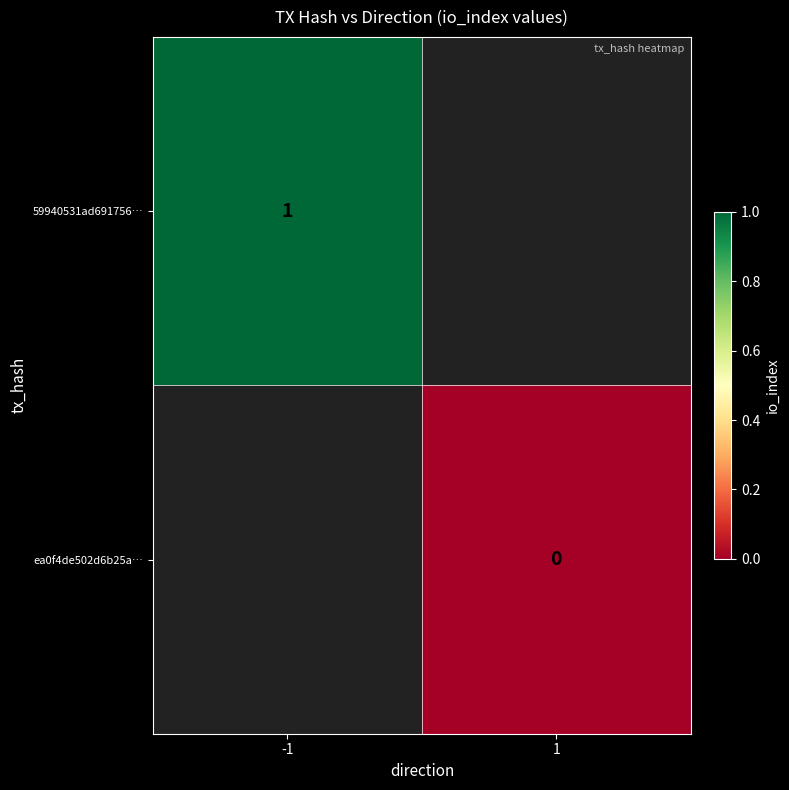

Is the value of ea0f4de502d6b25a… at 1 greater than the value of 59940531ad691756… at -1?

No